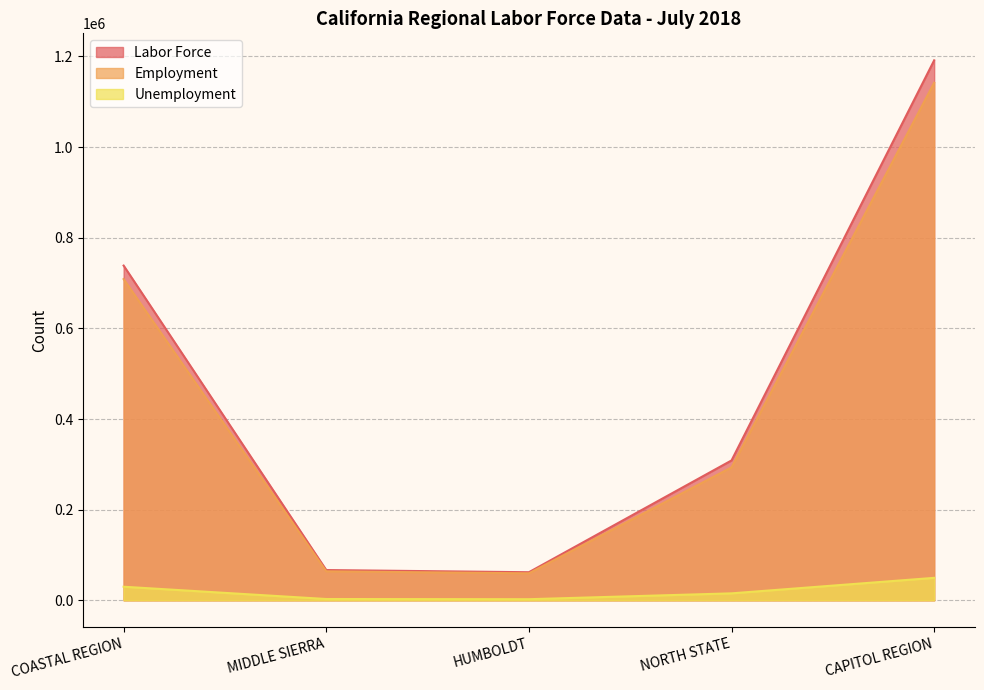

How many values in the Labor Force series exceed 308600?

2